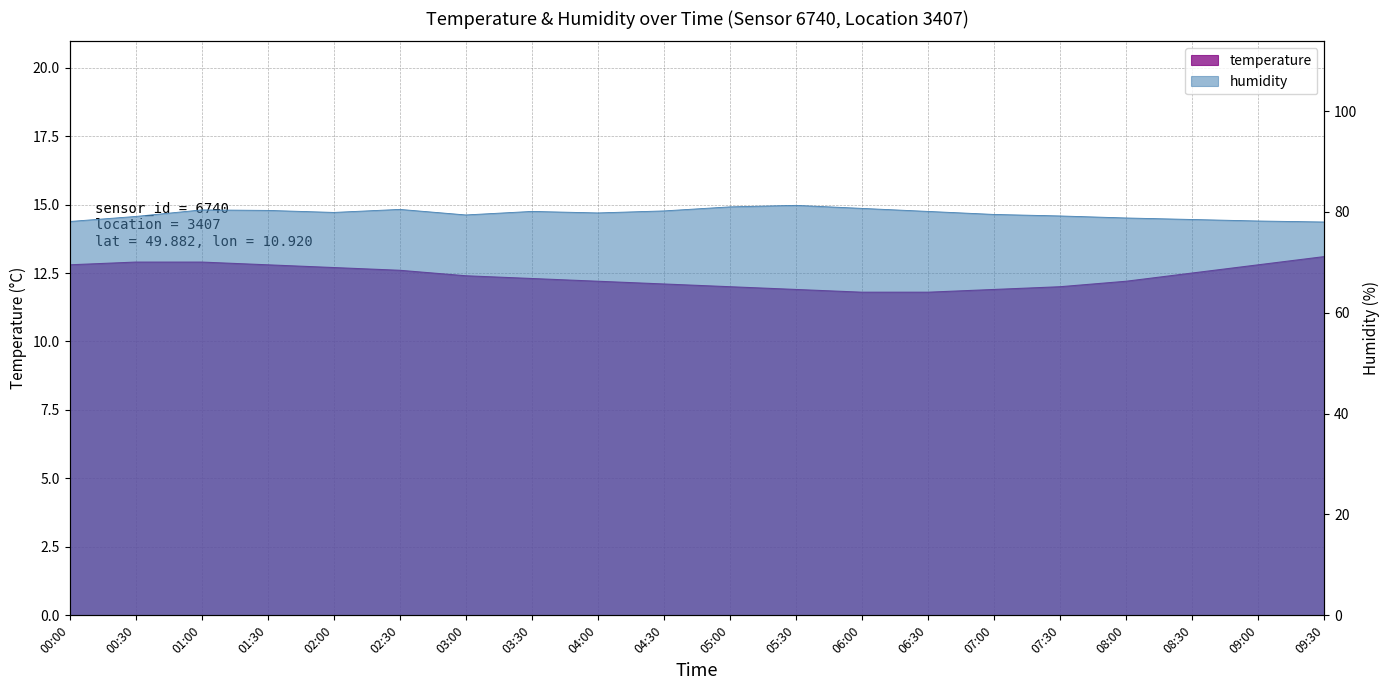

The value of humidity at 09:00 is 78.2. True or false?

True